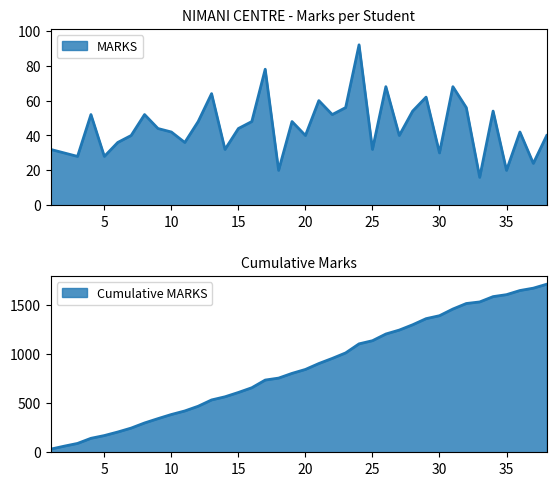

How many data points are less than 44?

19